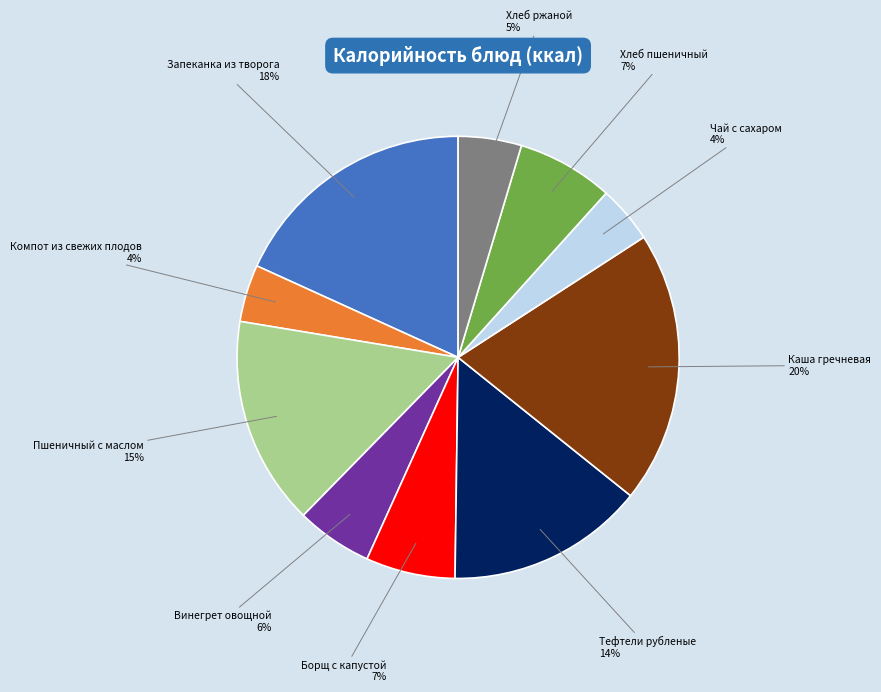

Which has a higher value, Пшеничный с маслом or Тефтели рубленые?

Пшеничный с маслом